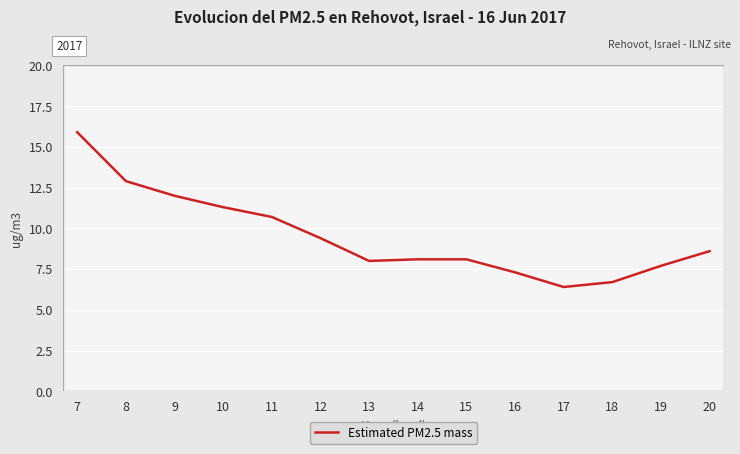

True or false: the data shows 5.3 at 11.

False